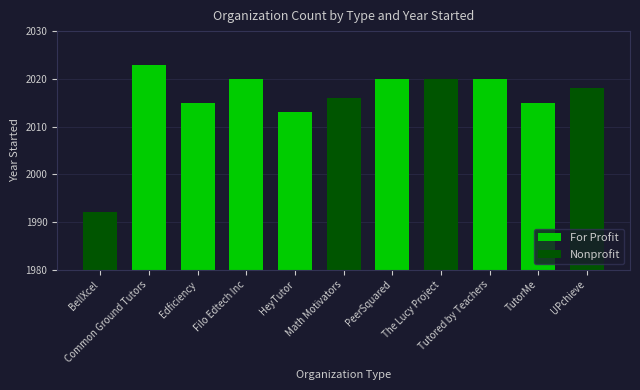

What is the highest value of the Nonprofit series?

2020